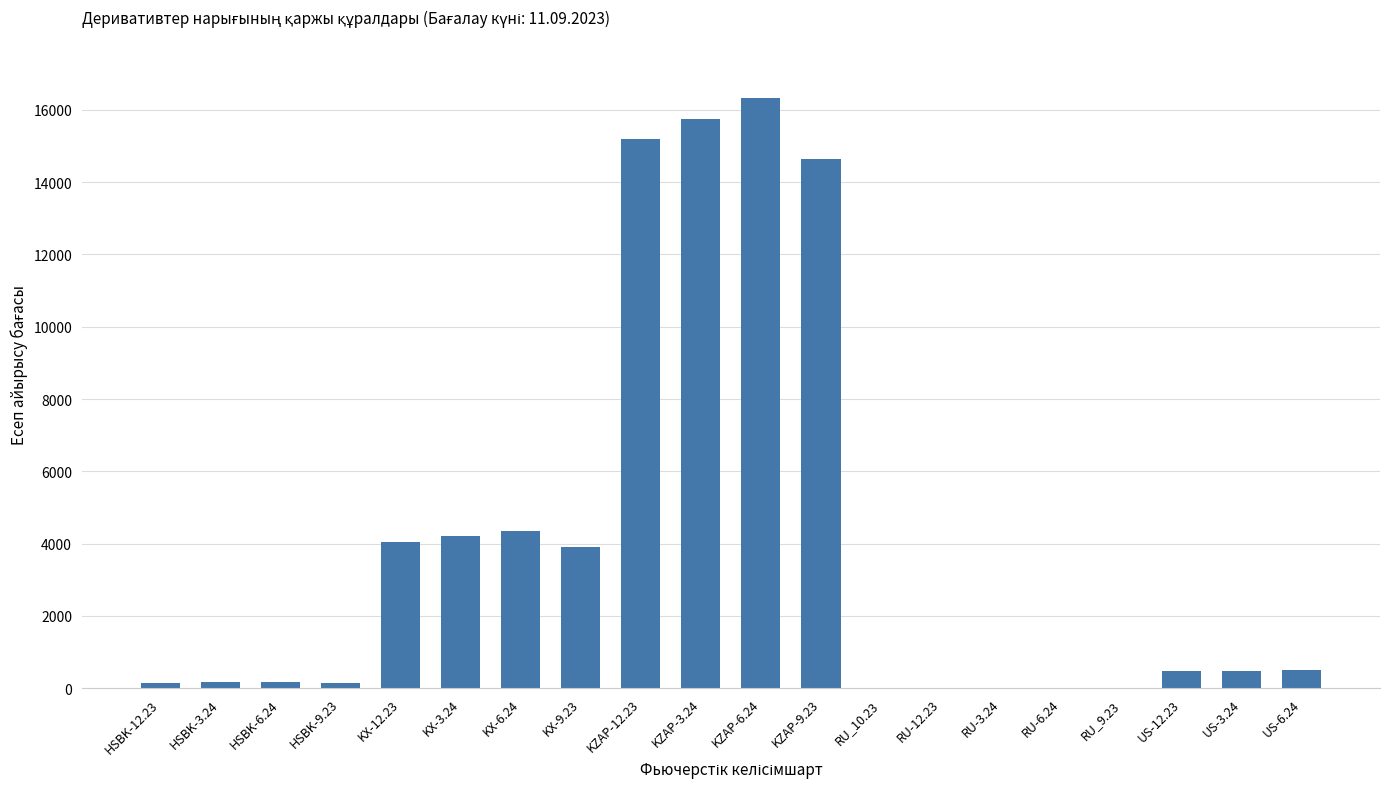

How many values exceed 486?

10